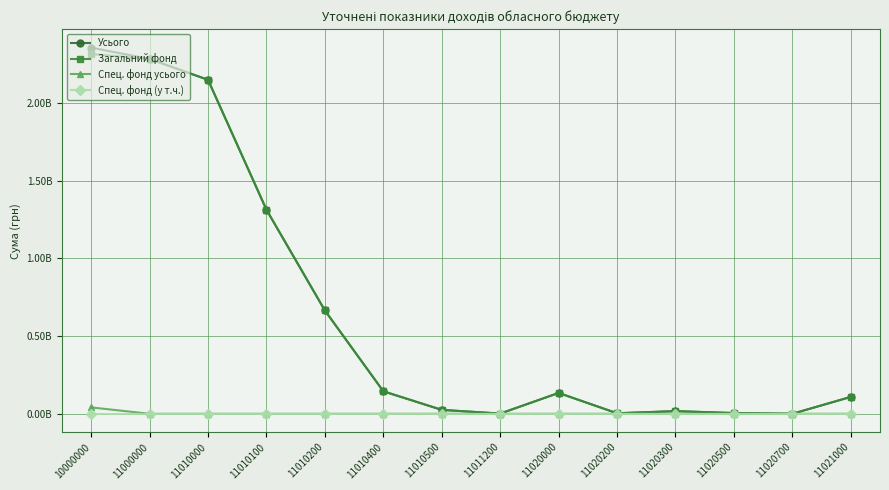

Which label corresponds to the smallest value in the chart?

11000000